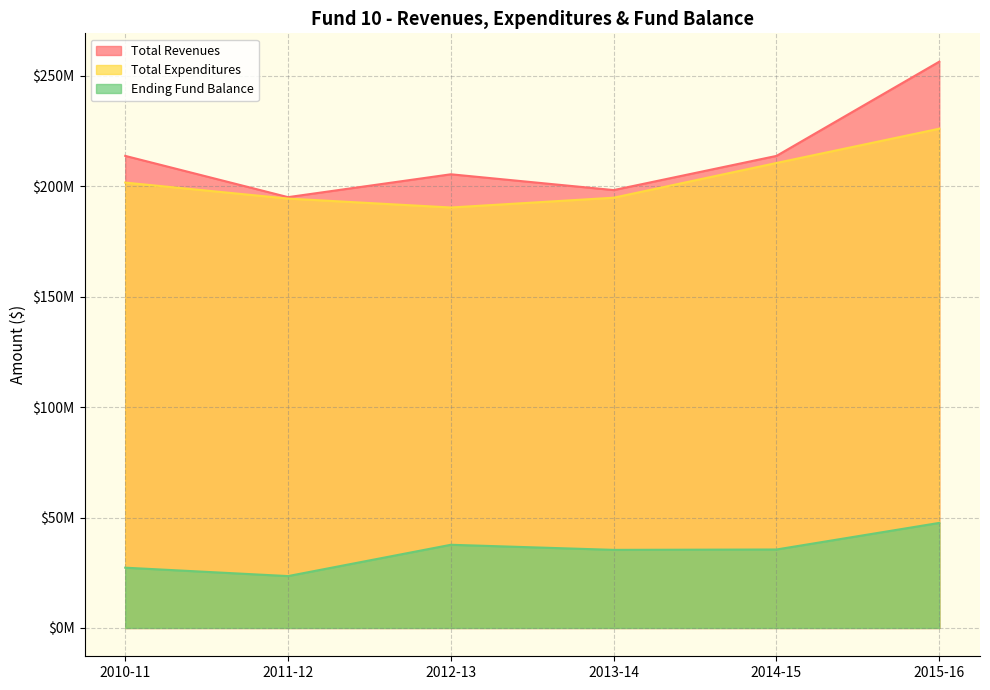

Where is Total Expenditures nearest to the value 208178409?

2014-15